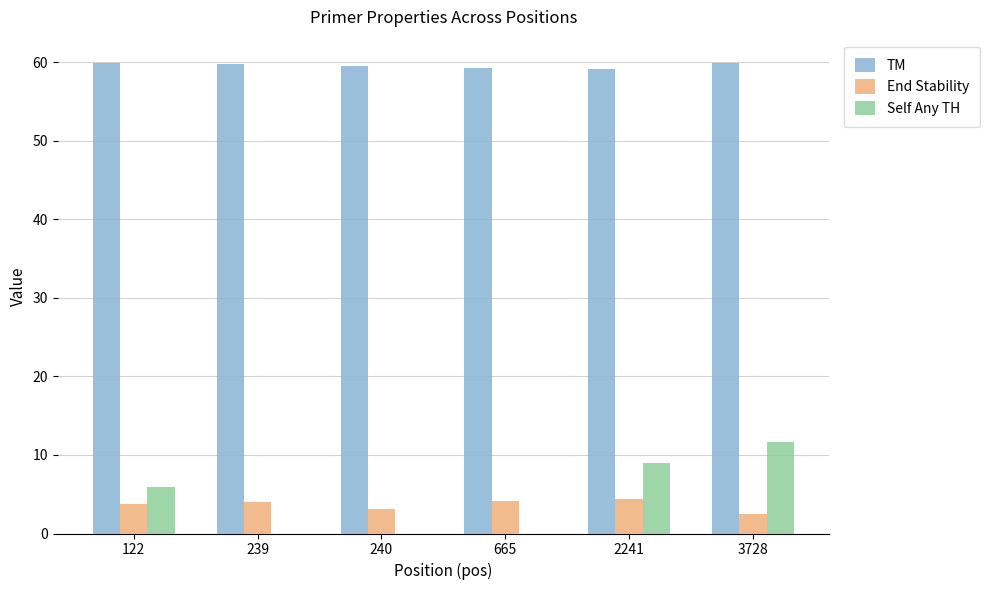

What is the difference between the TM values at 3728 and 240?

0.3